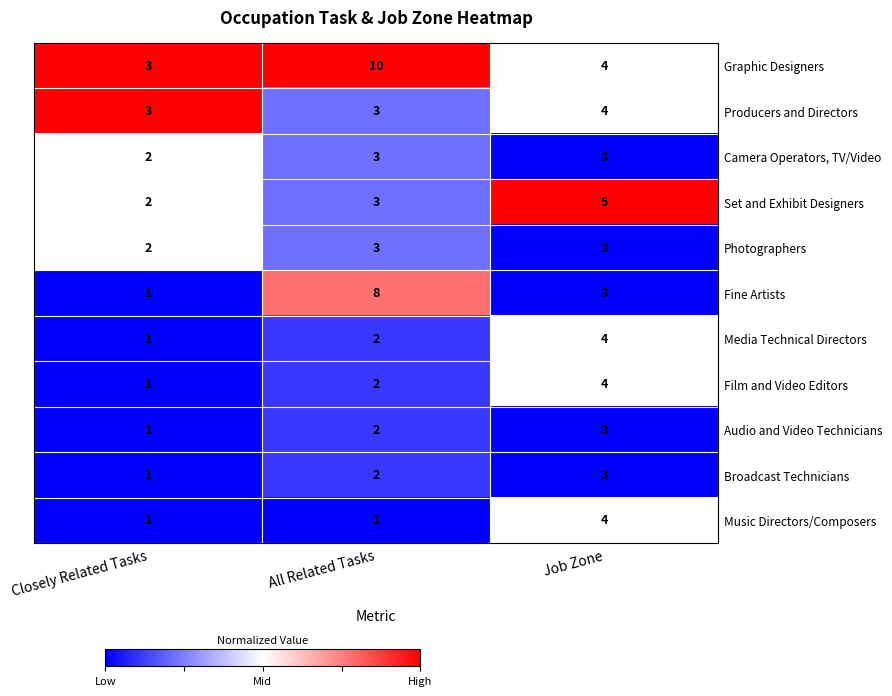

Which series has the largest total across all categories?

Graphic Designers